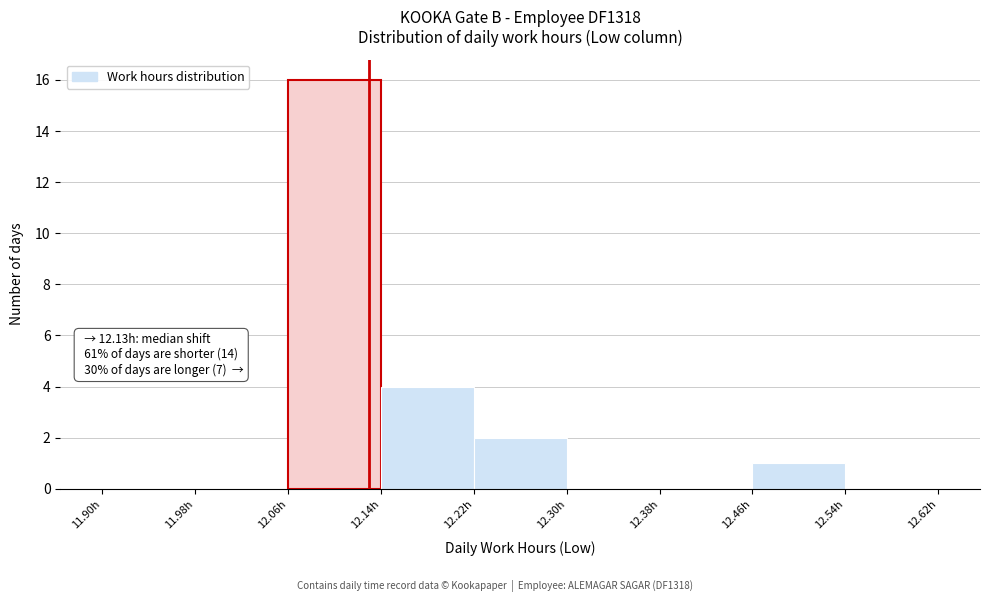

Which range on the x-axis has the tallest bar?

12.06 to 12.14